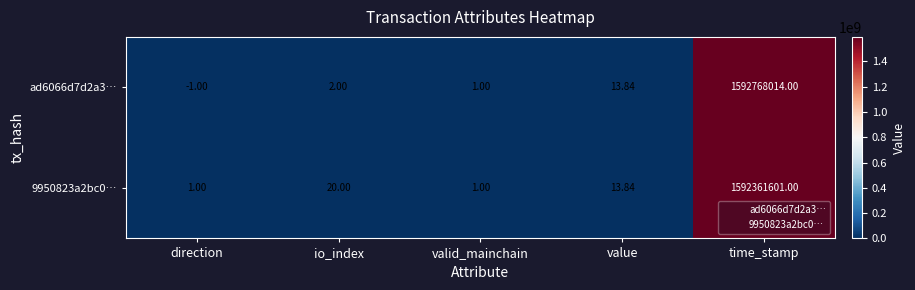

Count the number of data series in this chart.

2